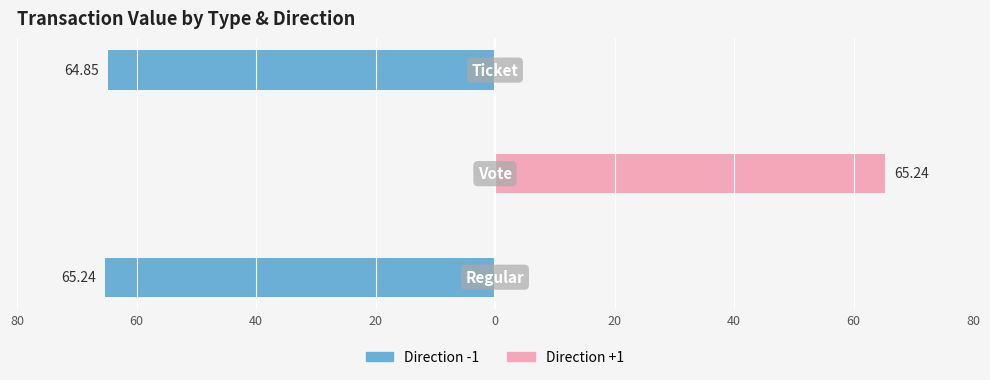

Does the chart contain stacked bars?

No